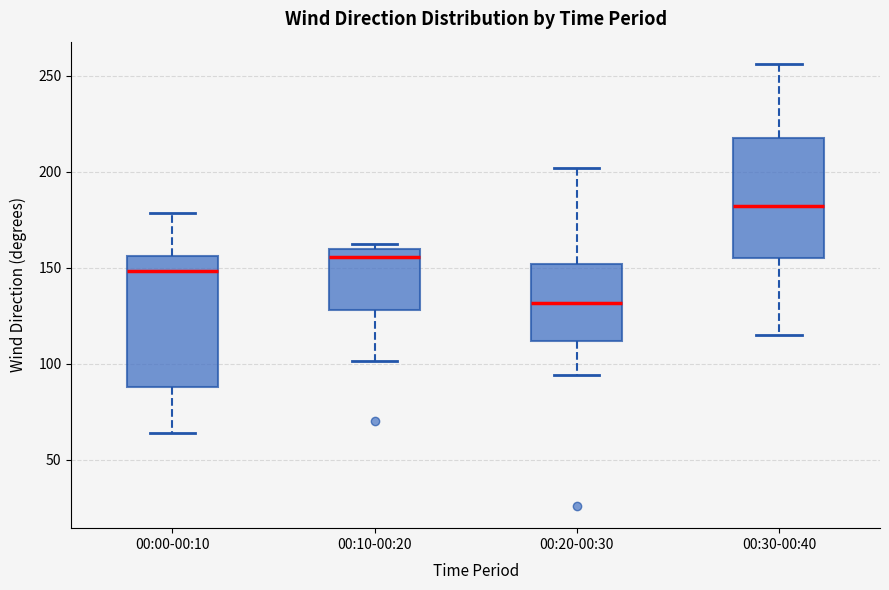

Which box's median line is the lowest?

00:20-00:30